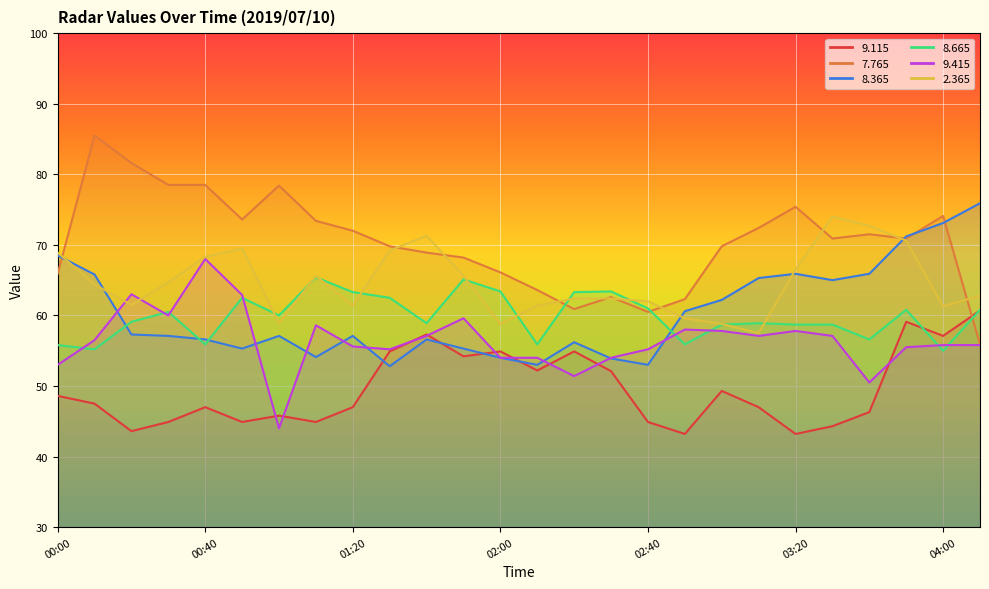

Which series has the largest total across all categories?

7.765